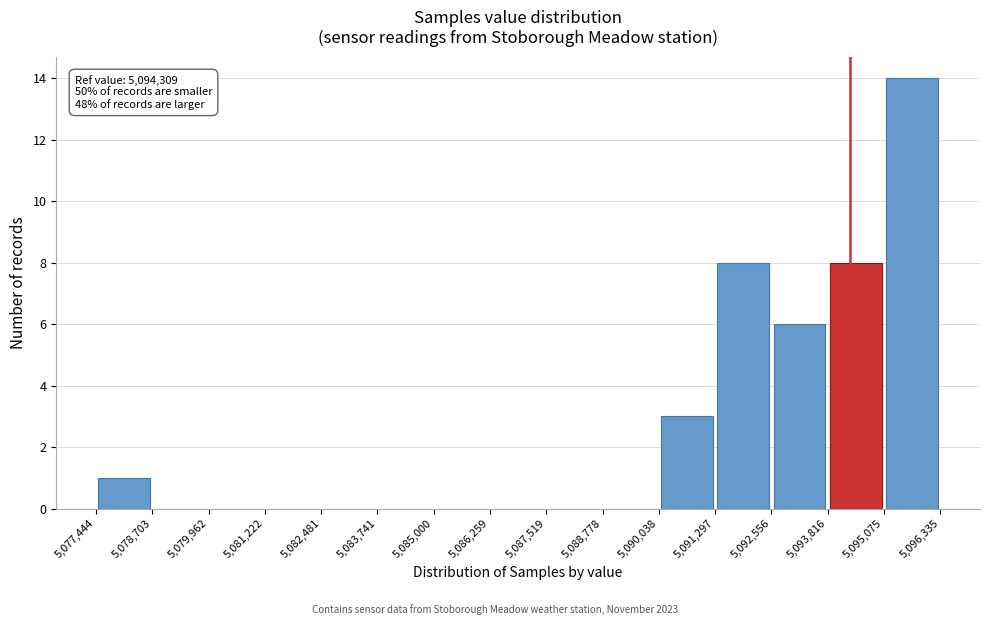

Which range on the x-axis has the tallest bar?

5,095,075 to 5,096,335